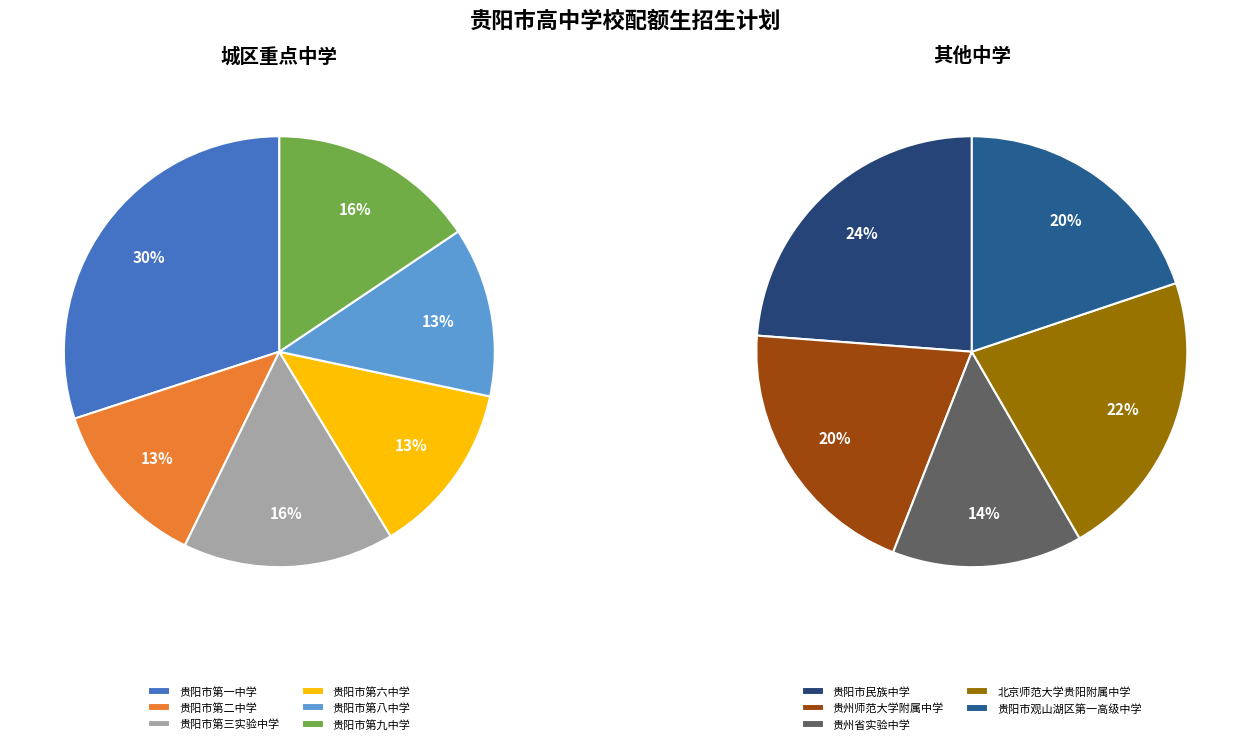

Count the number of slices in the pie.

11